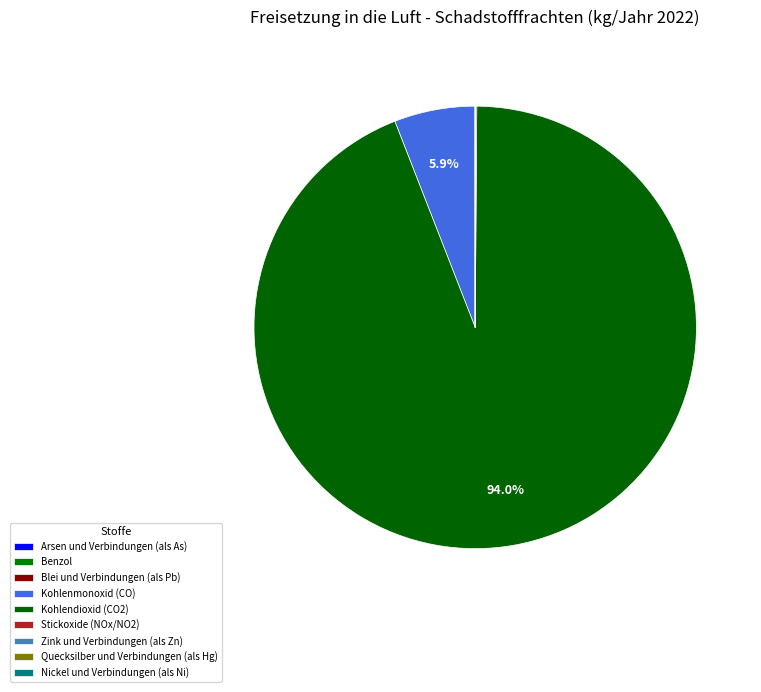

How many slices are in this pie chart?

9